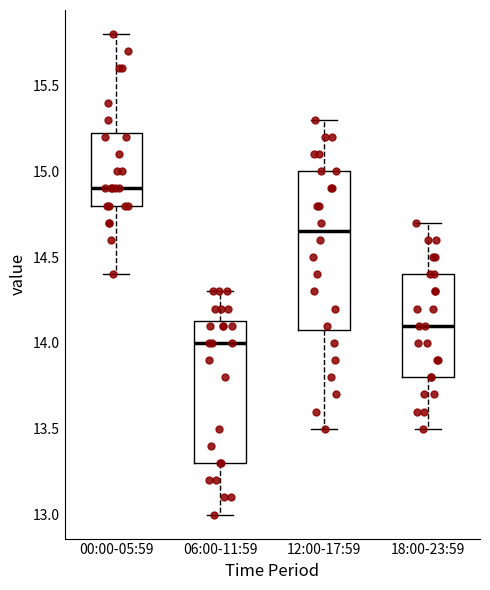

Comparing the boxes themselves (not the whiskers), which one is the tallest?

12:00-17:59